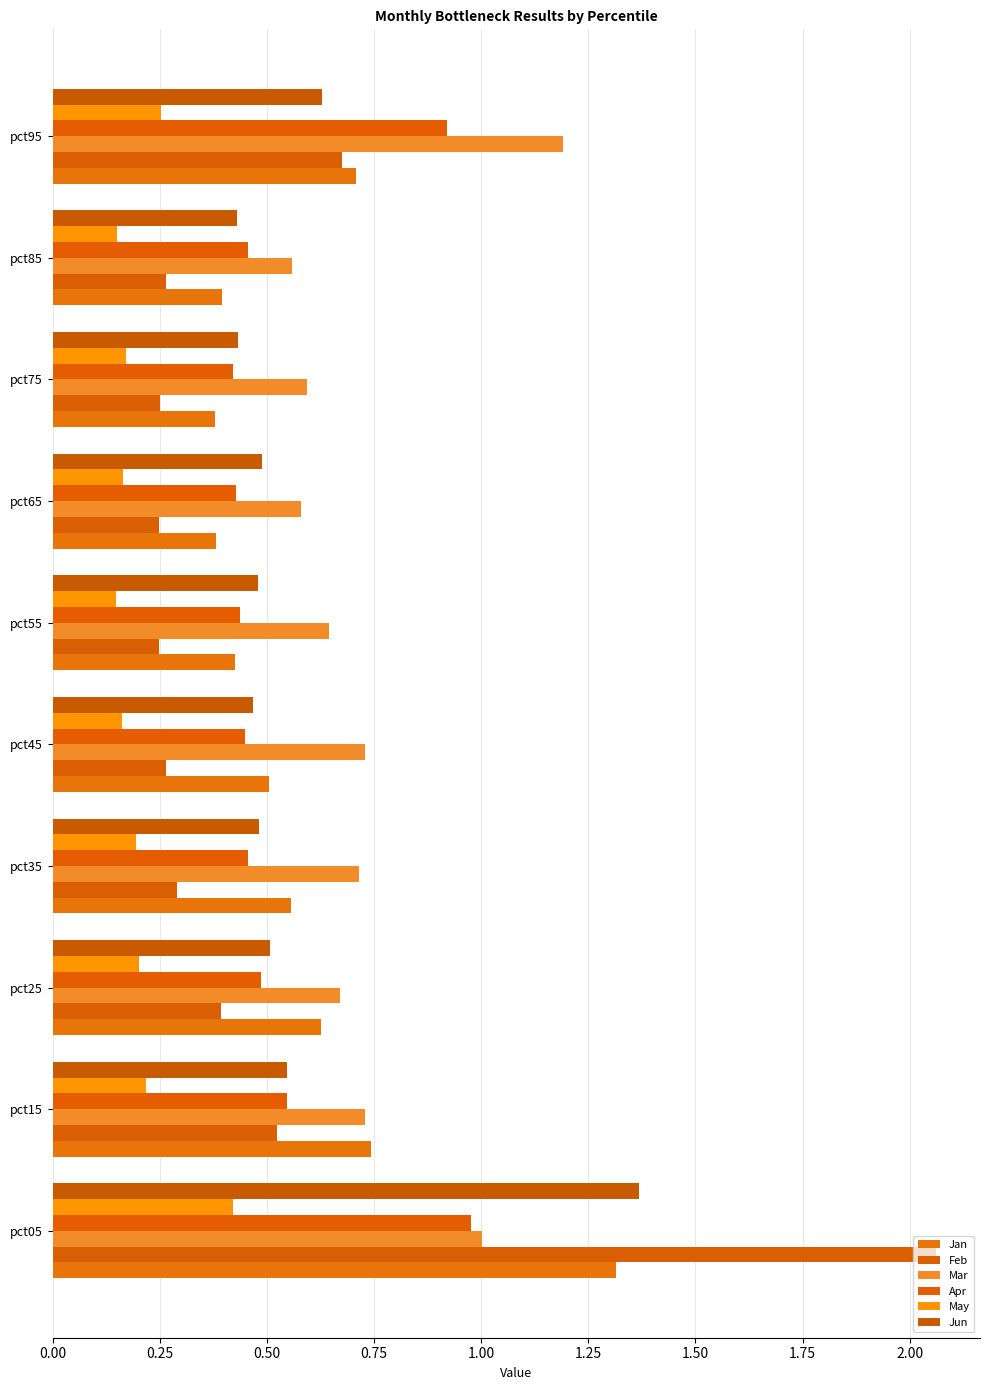

Count the number of data series in this chart.

6